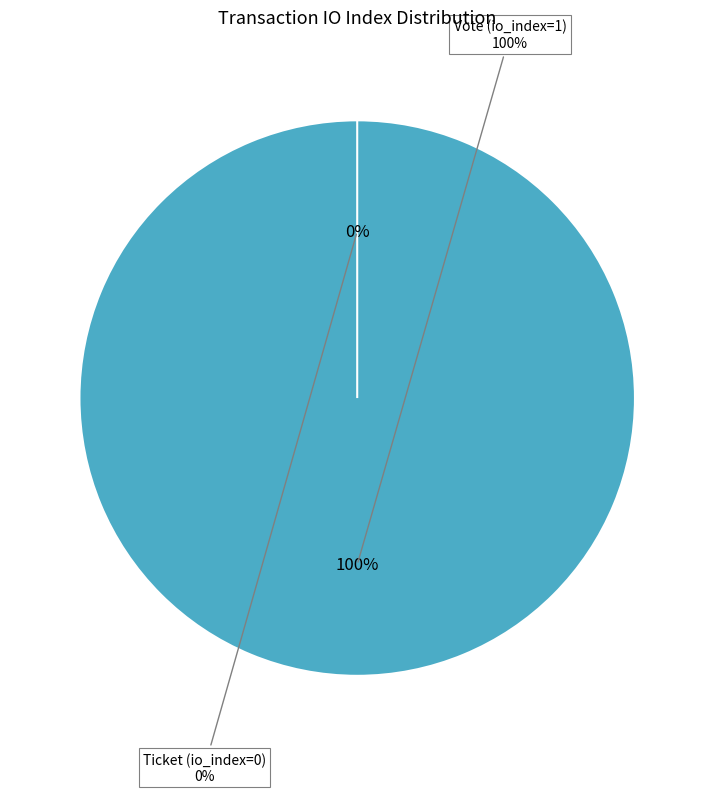

To the nearest percent, what is the average slice percentage?

50%